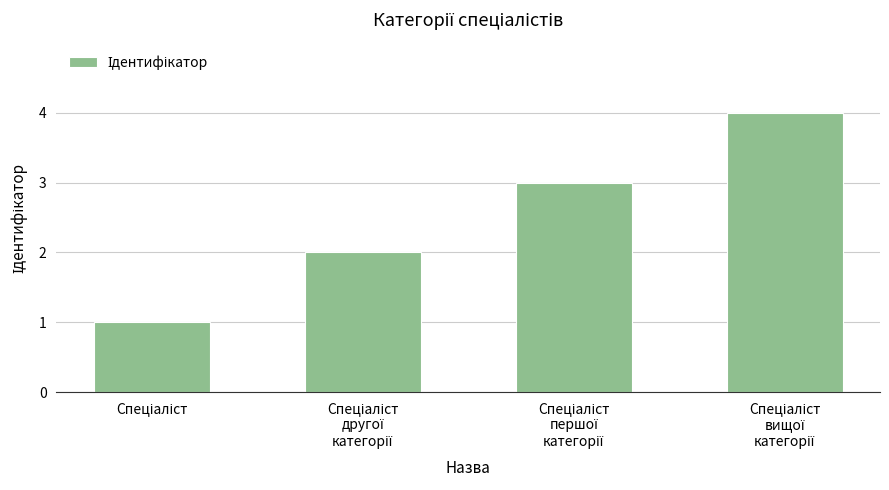

What is the sum of all values?

10